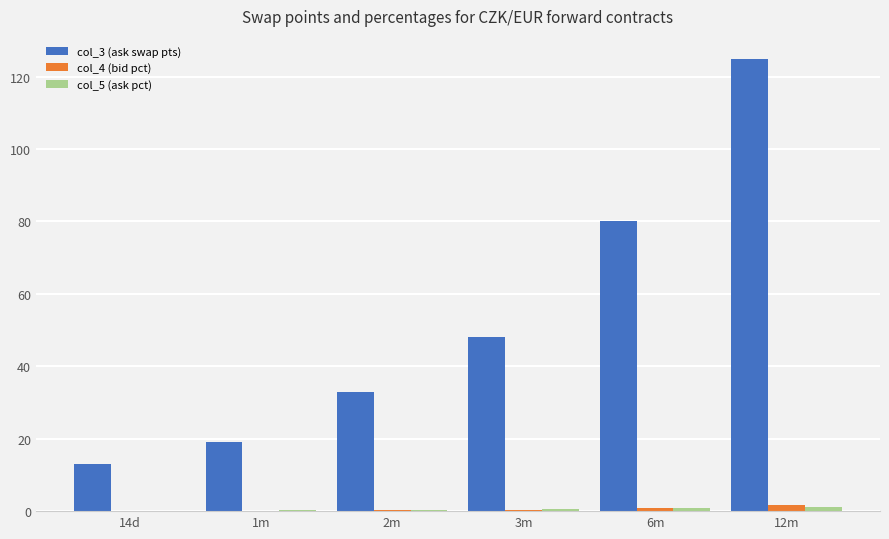

Where is col_3 (ask swap pts) nearest to the value 69?

6m